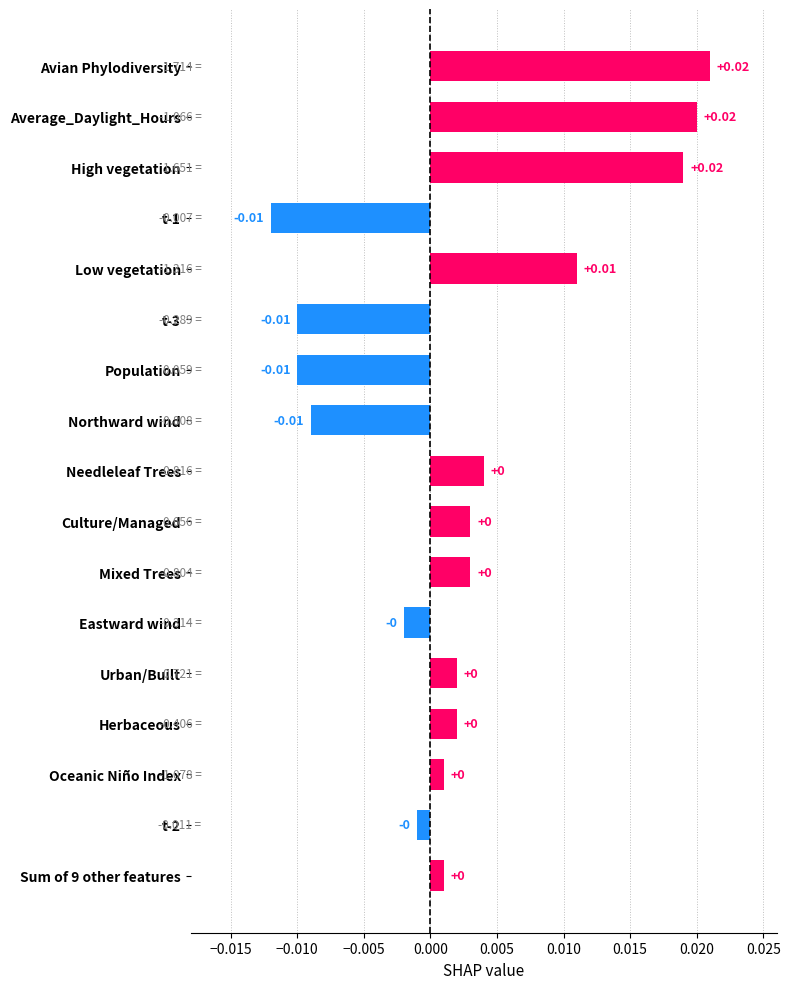

What is the label of the 13th bar from the bottom?

Low vegetation